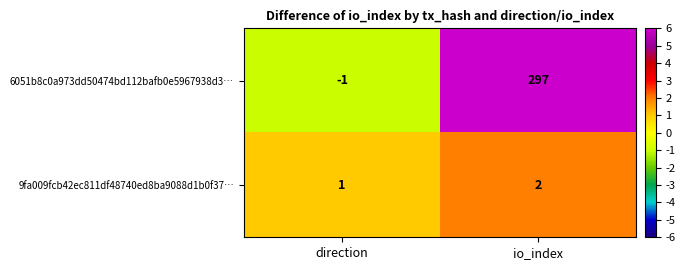

What is the sum of all 9fa009fcb42ec811df48740ed8ba9088d1b0f37… values?

3